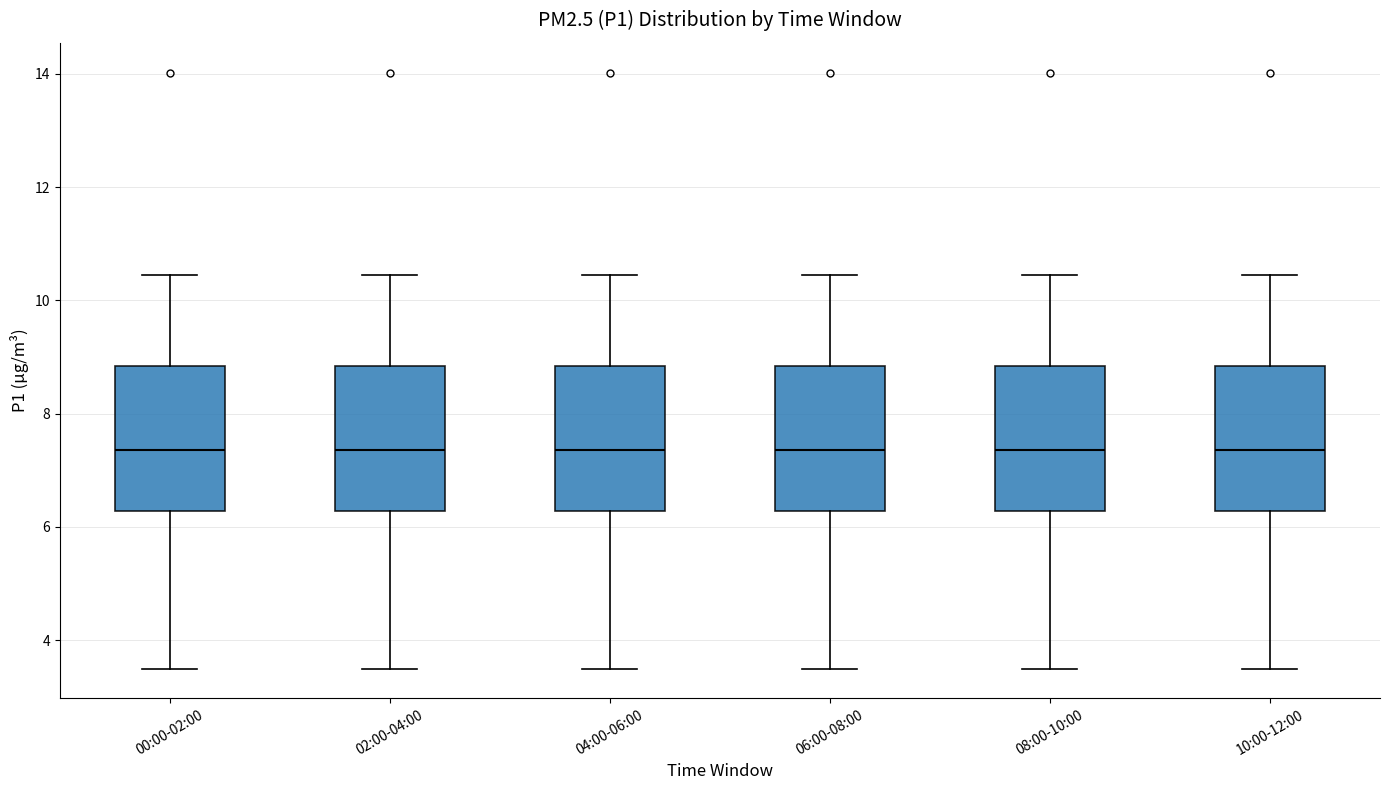

Reading left to right, transcribe this box plot: for each box, give where its median line is, the range the box spans, and where its two whiskers end, as read against the y-axis. The values are not printed on the chart, so give them approximately, as read against the axis.

00:00-02:00: median 7.4, box 6.2 to 8.8, whiskers 3.6 to 10.4
02:00-04:00: median 7.4, box 6.2 to 8.8, whiskers 3.6 to 10.4
04:00-06:00: median 7.4, box 6.2 to 8.8, whiskers 3.6 to 10.4
06:00-08:00: median 7.4, box 6.2 to 8.8, whiskers 3.6 to 10.4
08:00-10:00: median 7.4, box 6.2 to 8.8, whiskers 3.6 to 10.4
10:00-12:00: median 7.4, box 6.2 to 8.8, whiskers 3.6 to 10.4